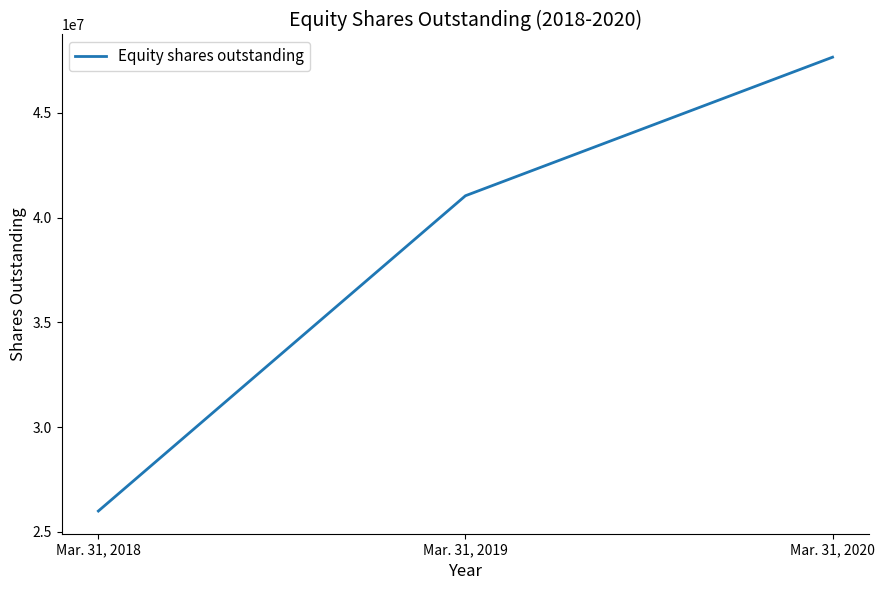

Reading left to right, transcribe all the data shown in this chart.

25996932	41040028	47650750